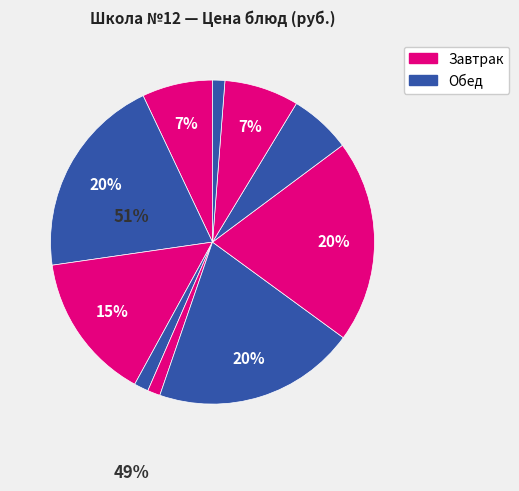

Is there a majority slice in this chart?

No